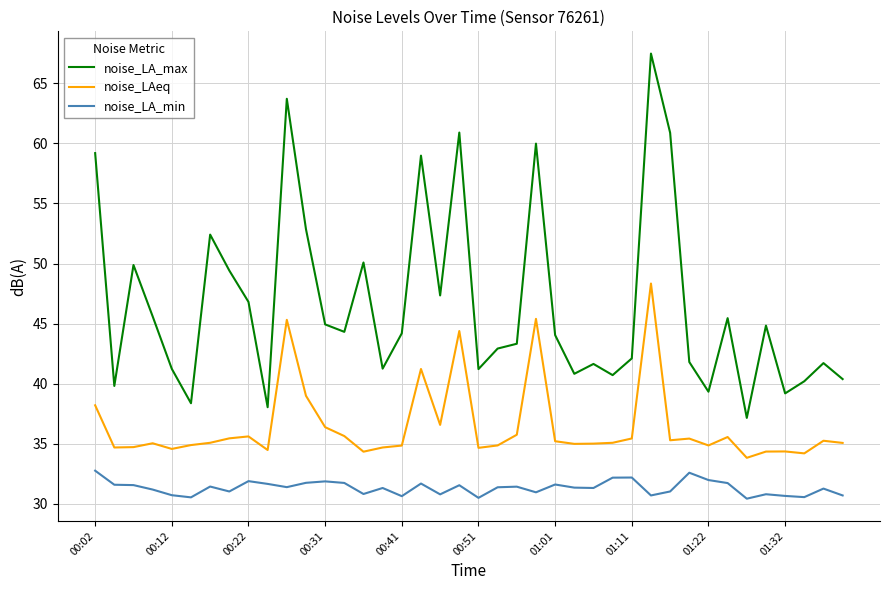

Which series has the largest total across all categories?

noise_LA_max